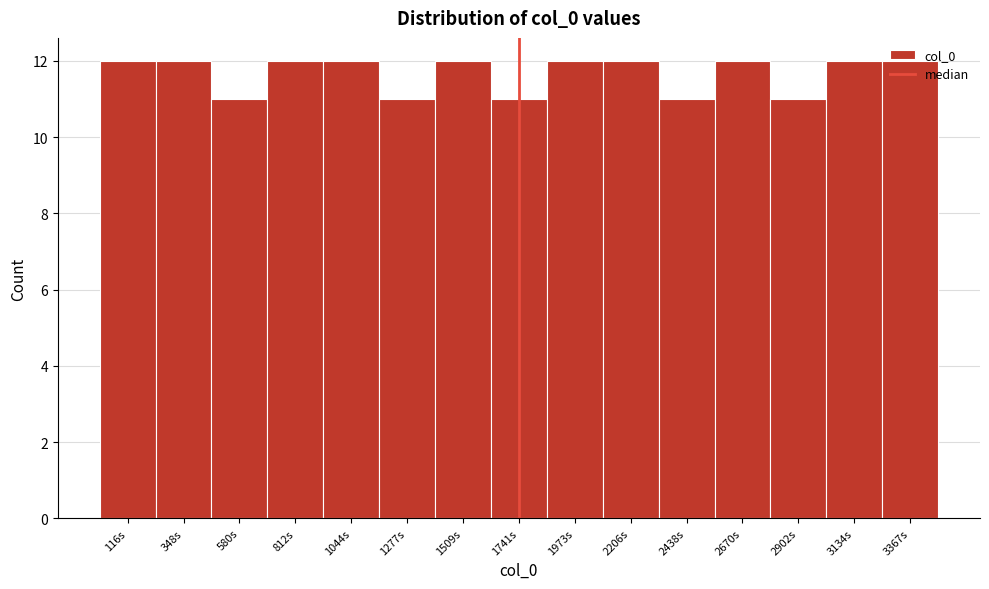

Reading left to right, transcribe this chart: for each bar, give the range it covers on the x-axis and its height. Neither the bar edges nor the heights are printed on the chart, so give them approximately, as read against the axes.

0 to 250: 12
250 to 450: 12
450 to 700: 11
700 to 950: 12
950 to 1150: 12
1150 to 1400: 11
1400 to 1650: 12
1650 to 1850: 11
1850 to 2100: 12
2100 to 2300: 12
2300 to 2550: 11
2550 to 2800: 12
2800 to 3000: 11
3000 to 3250: 12
3250 to 3500: 12